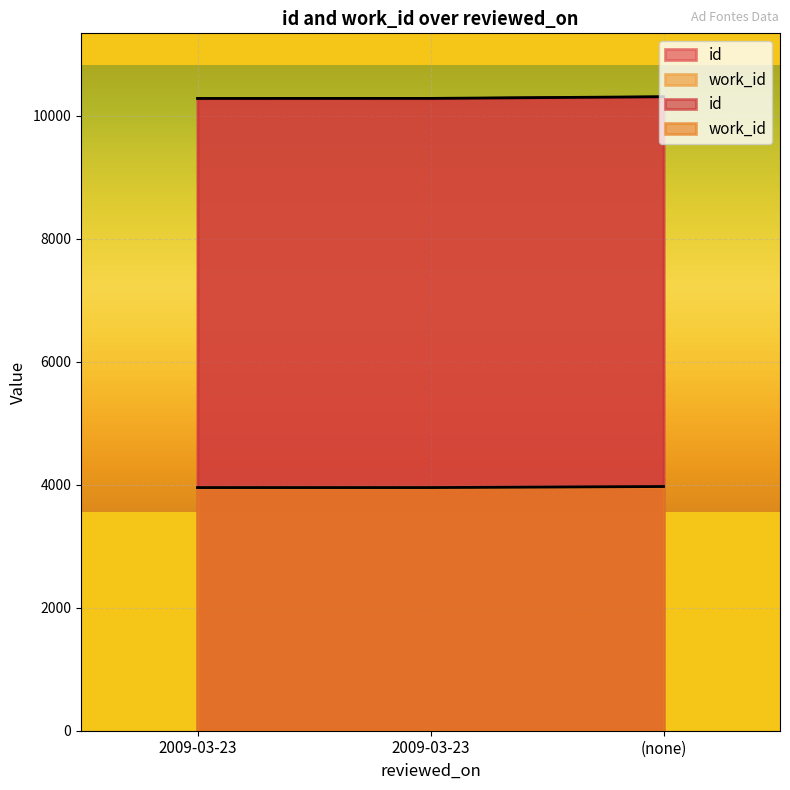

What is the label of the 3rd point from the right?

2009-03-23